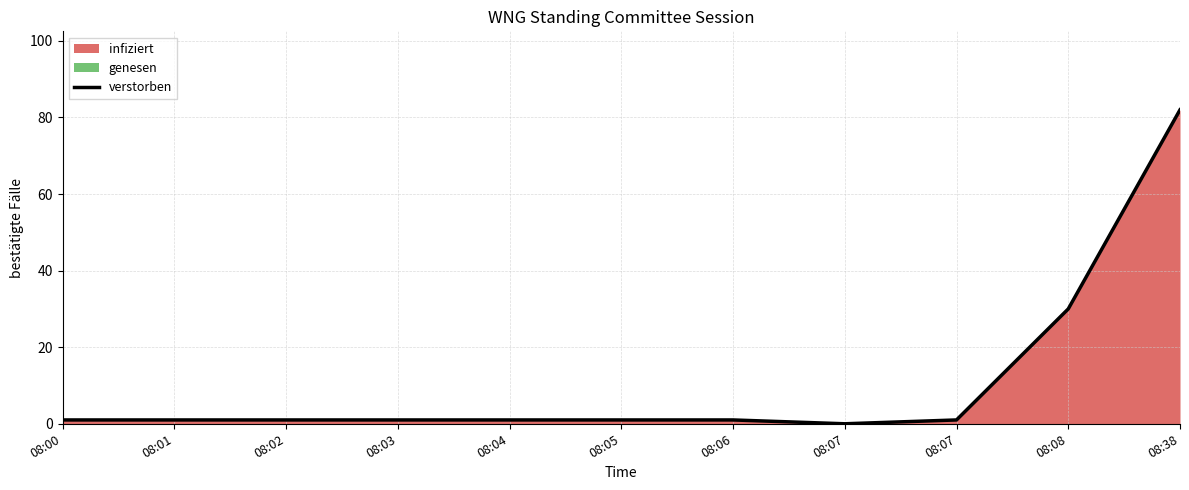

What is the difference between the values at 08:06 and 08:07?

1